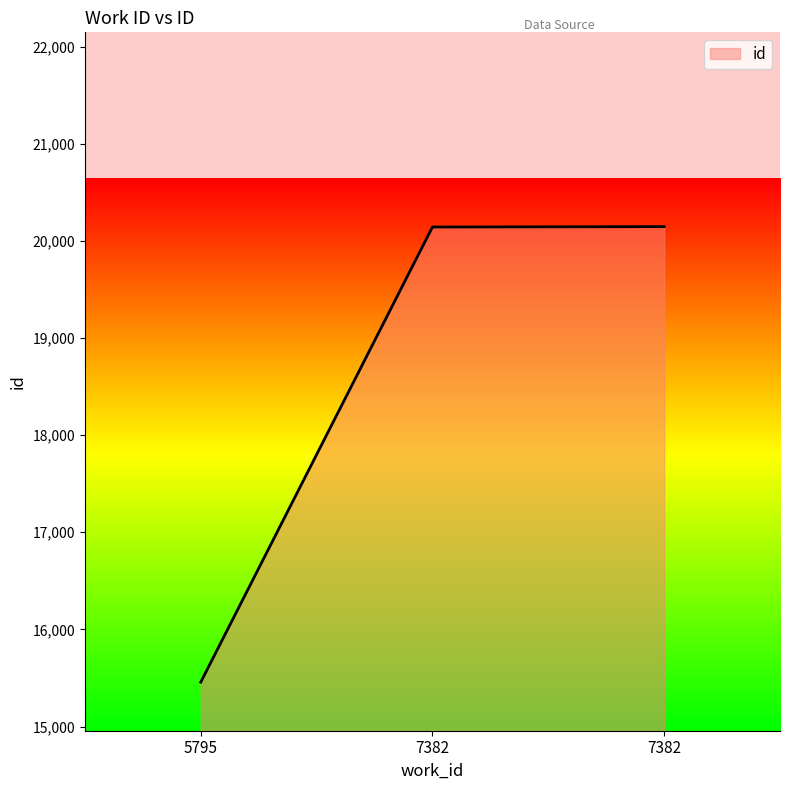

Does the chart have visible grid lines?

No